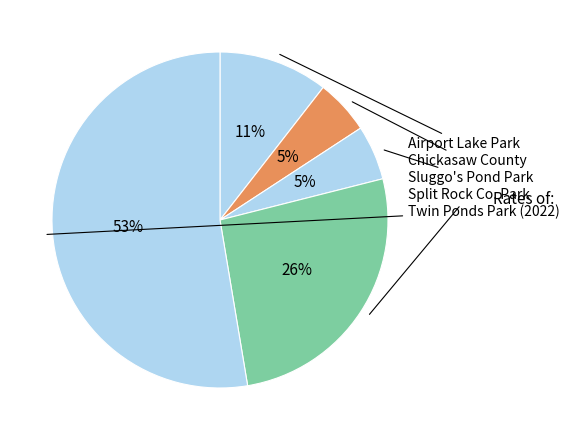

What is the largest slice in the pie chart?

Split Rock (2022)